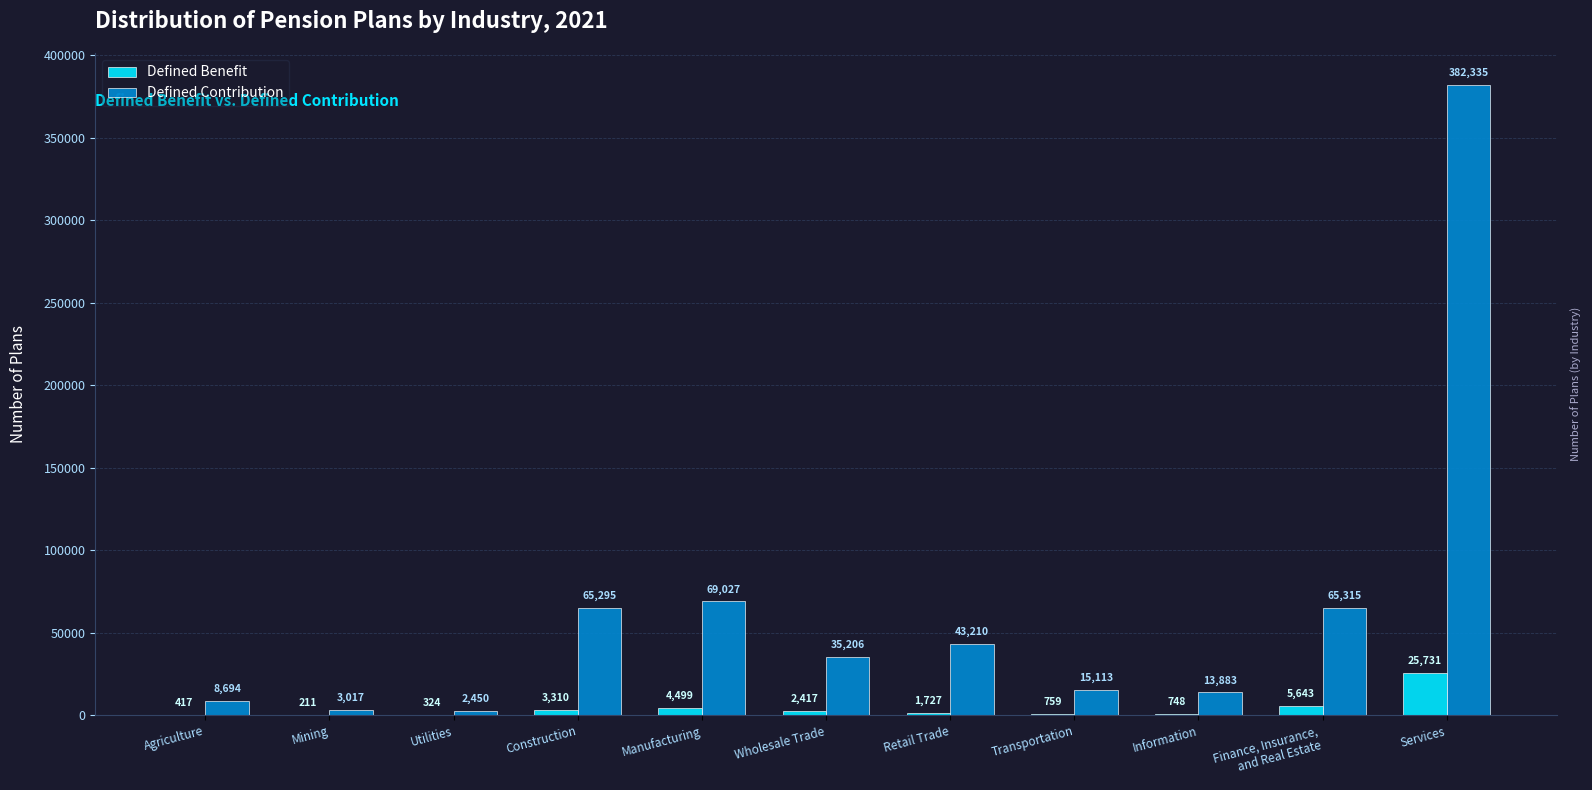

What is the sum of all Defined Contribution values?

703545